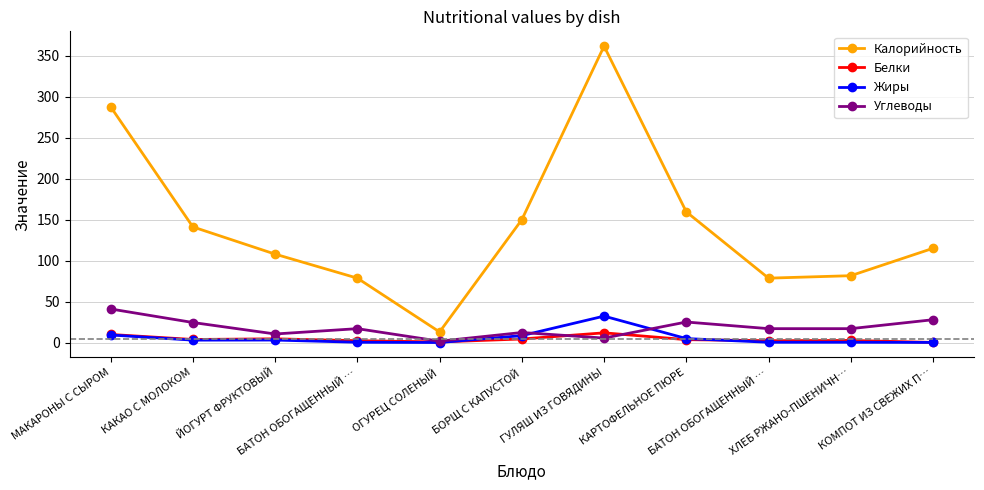

How many categories are shown in the chart?

11